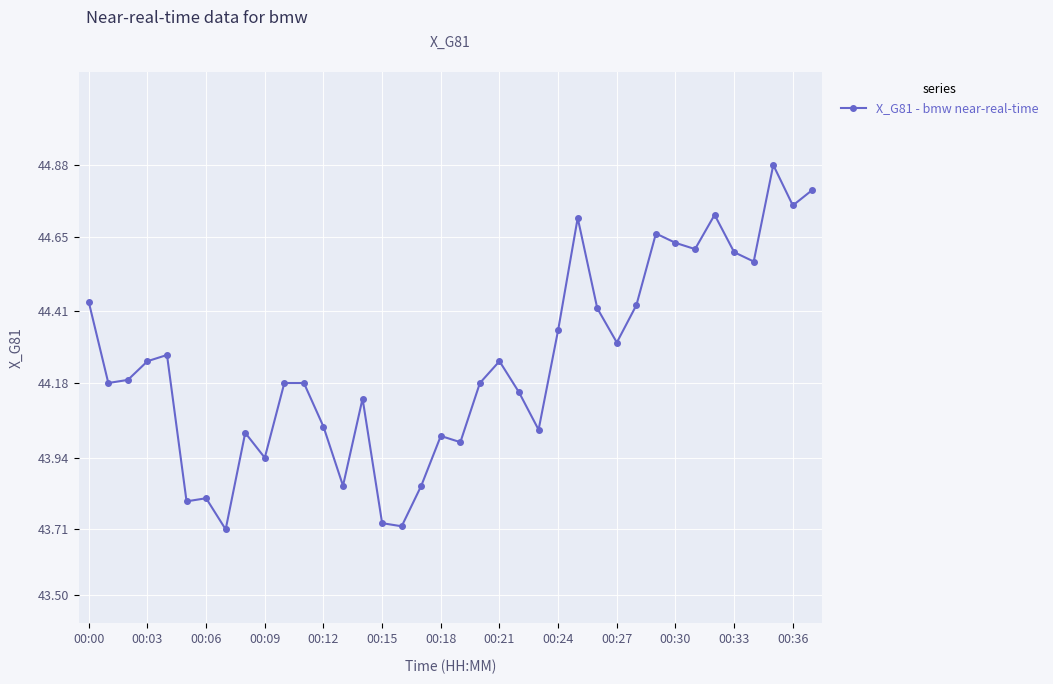

True or false: the data has more than 1 interior local peaks.

True